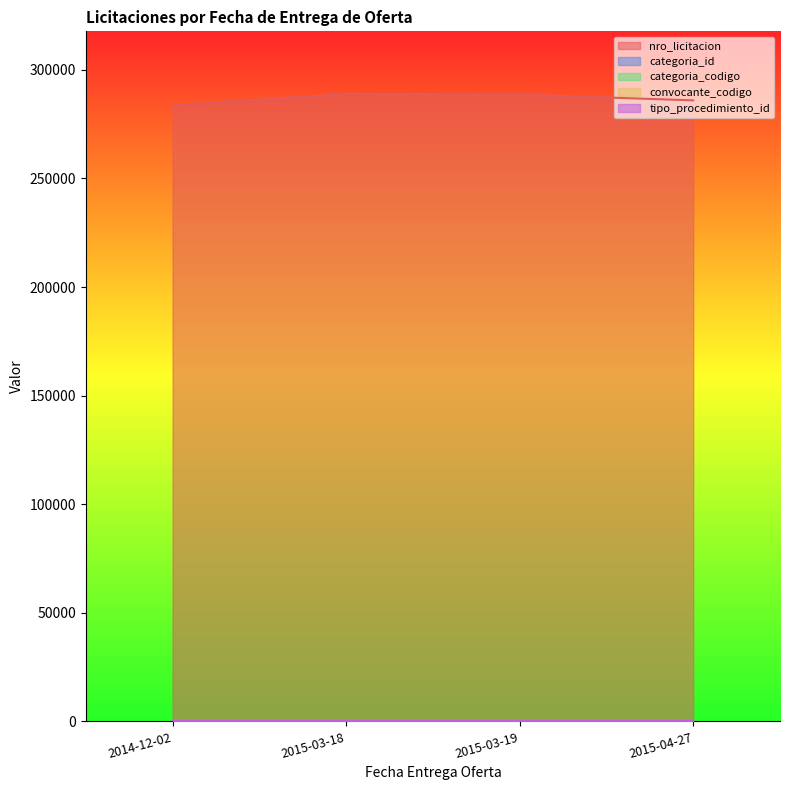

What is the spread (max minus min) of values at 2015-03-19?

288612